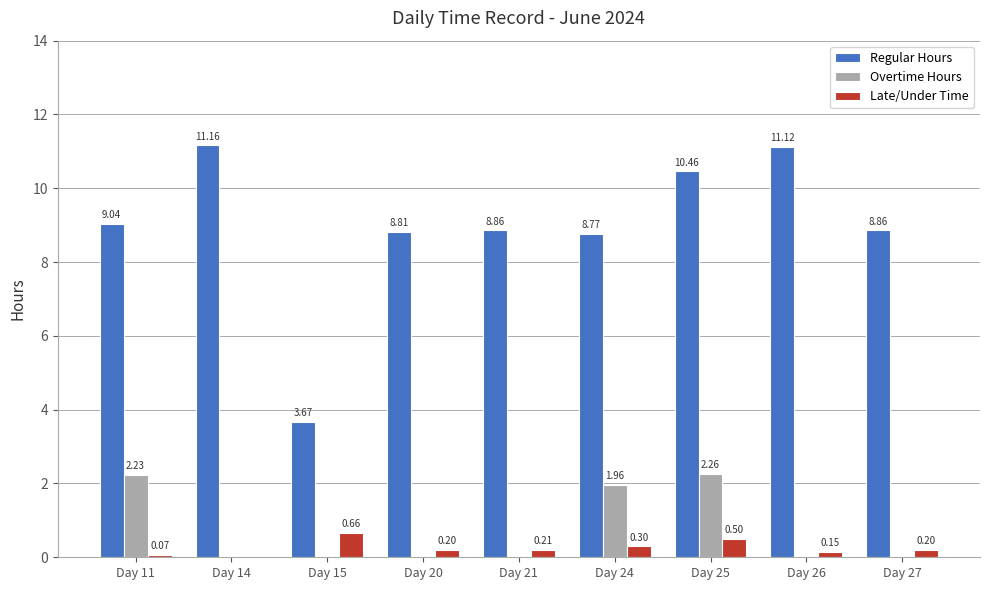

Which series changed the most between Day 21 and Day 24?

Overtime Hours